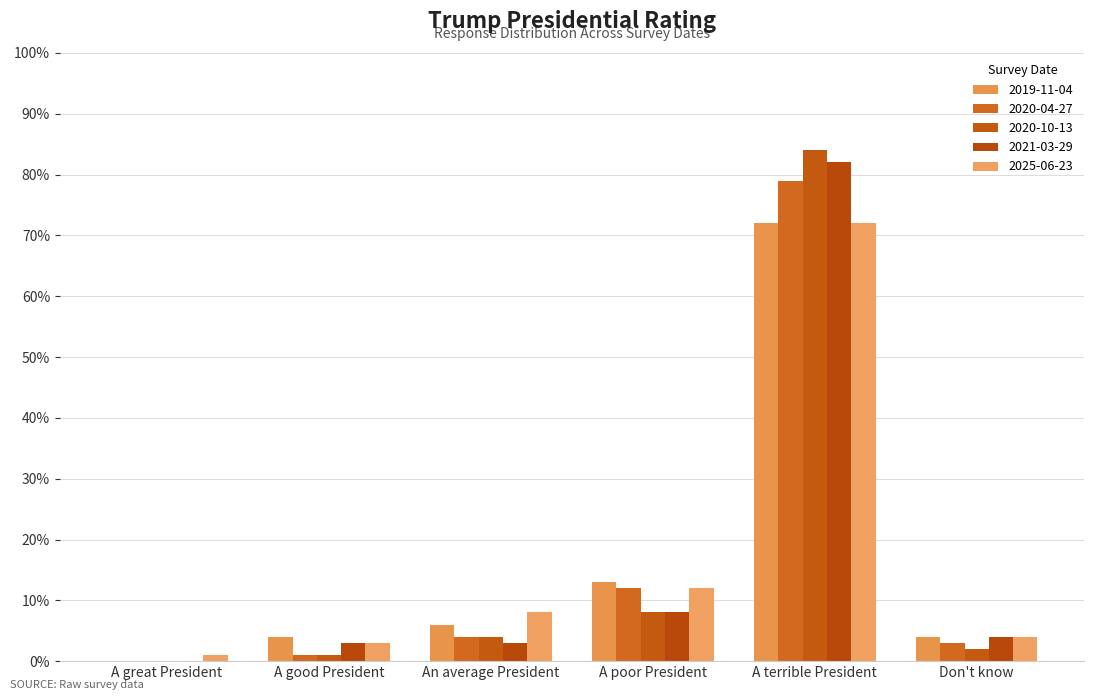

Which series has the largest total across all categories?

2021-03-29